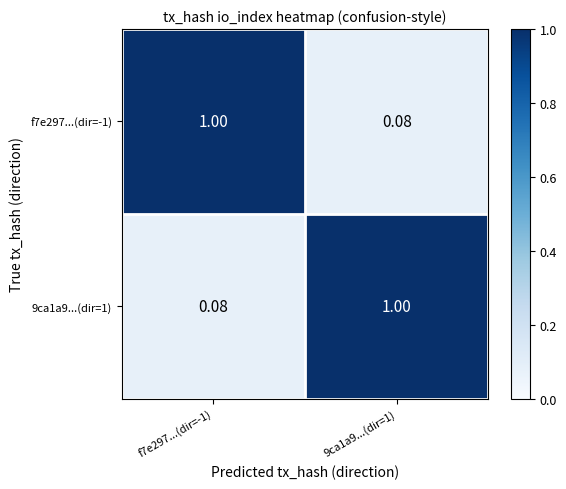

Is the value of f7e297...(dir=-1) at 9ca1a9...(dir=1) greater than the value of 9ca1a9...(dir=1) at 9ca1a9...(dir=1)?

No